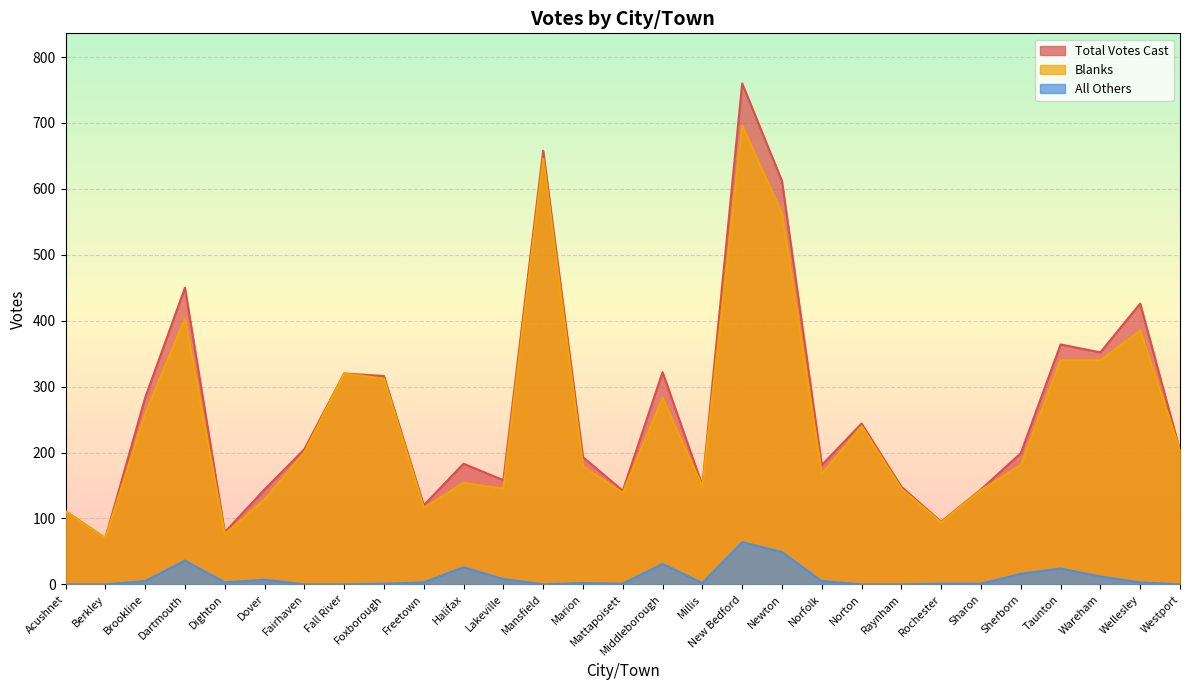

What is the label of the 18th point from the left?

New Bedford